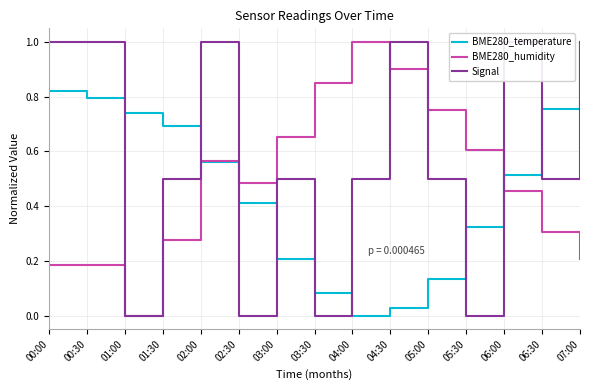

How many interior local peaks does the BME280_humidity series have?

2